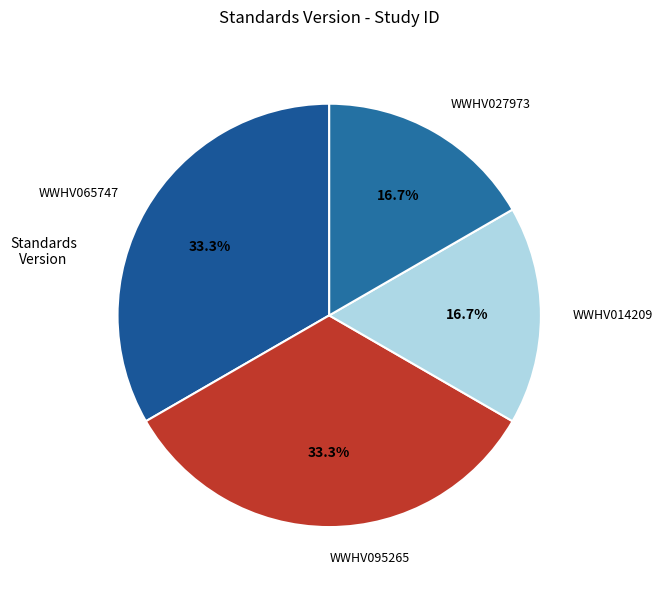

Which has a higher value, WWHV027973 or WWHV095265?

WWHV095265